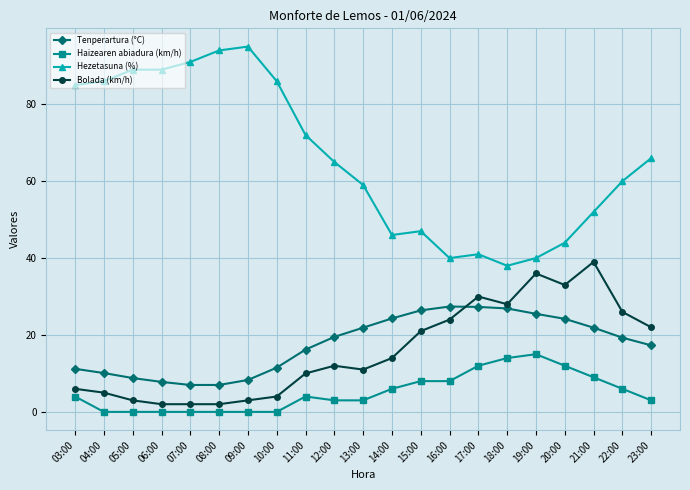

What is the minimum value for Hezetasuna (%)?

38.0